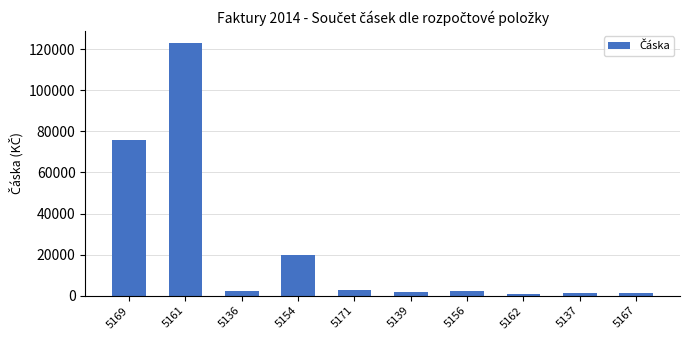

Are the bars grouped side by side (vs. stacked)?

No